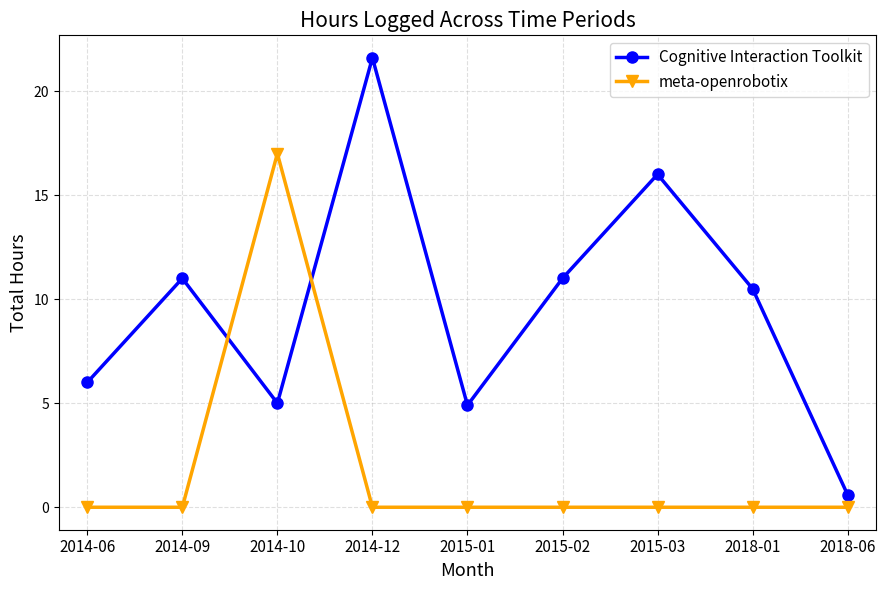

What is the label of the 6th point from the left?

2015-02